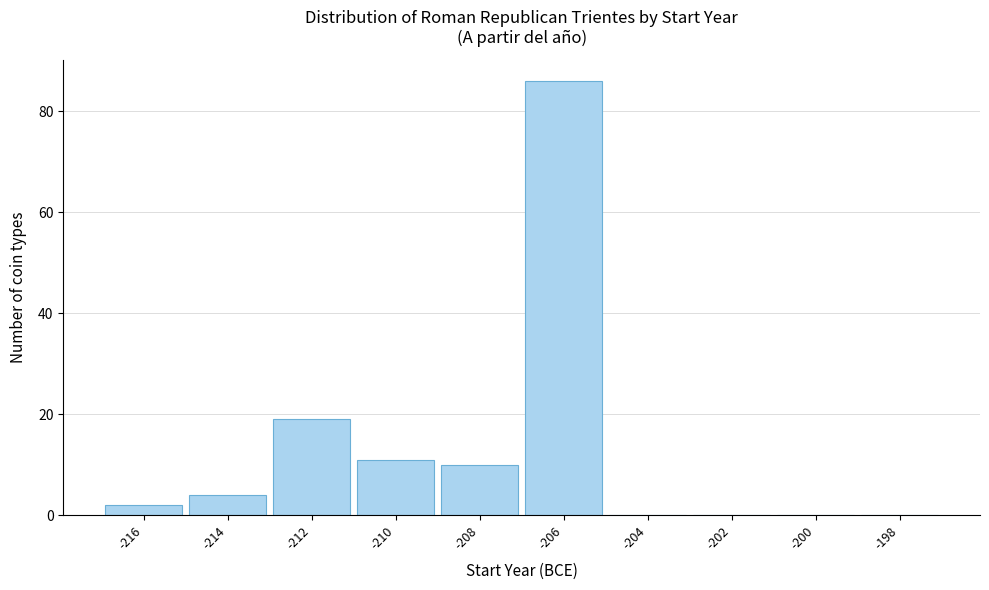

Reading left to right, transcribe all the data shown in this chart.

-216=2	-214=4	-212=19	-210=11	-208=10	-206=86	-204=0	-202=0	-200=0	-198=0